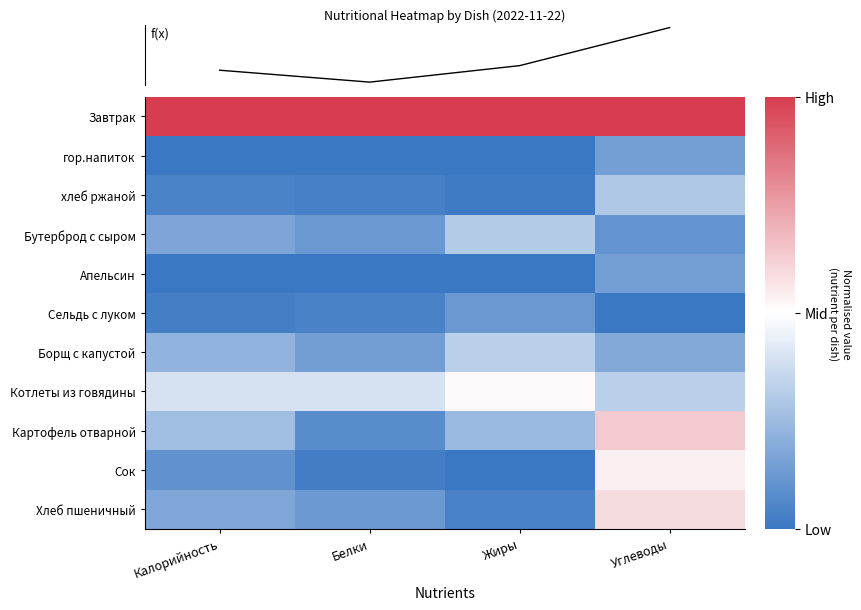

Which series has the largest total across all categories?

Завтрак